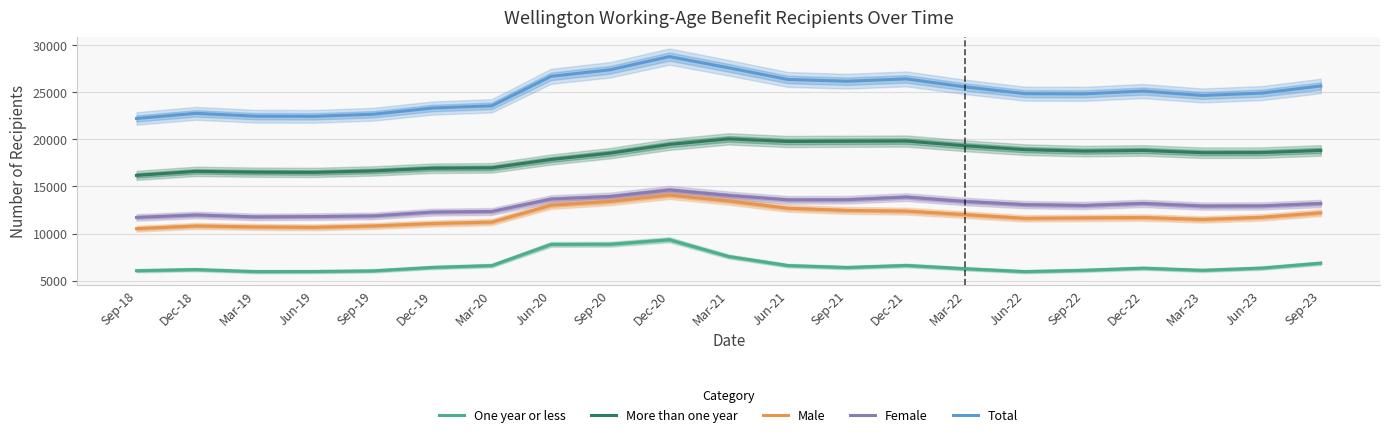

True or false: Total has a value of 31119 at Sep-18.

False